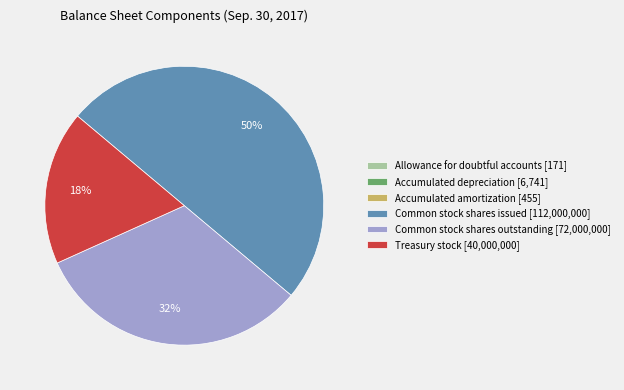

To the nearest percent, what is the average slice percentage?

17%